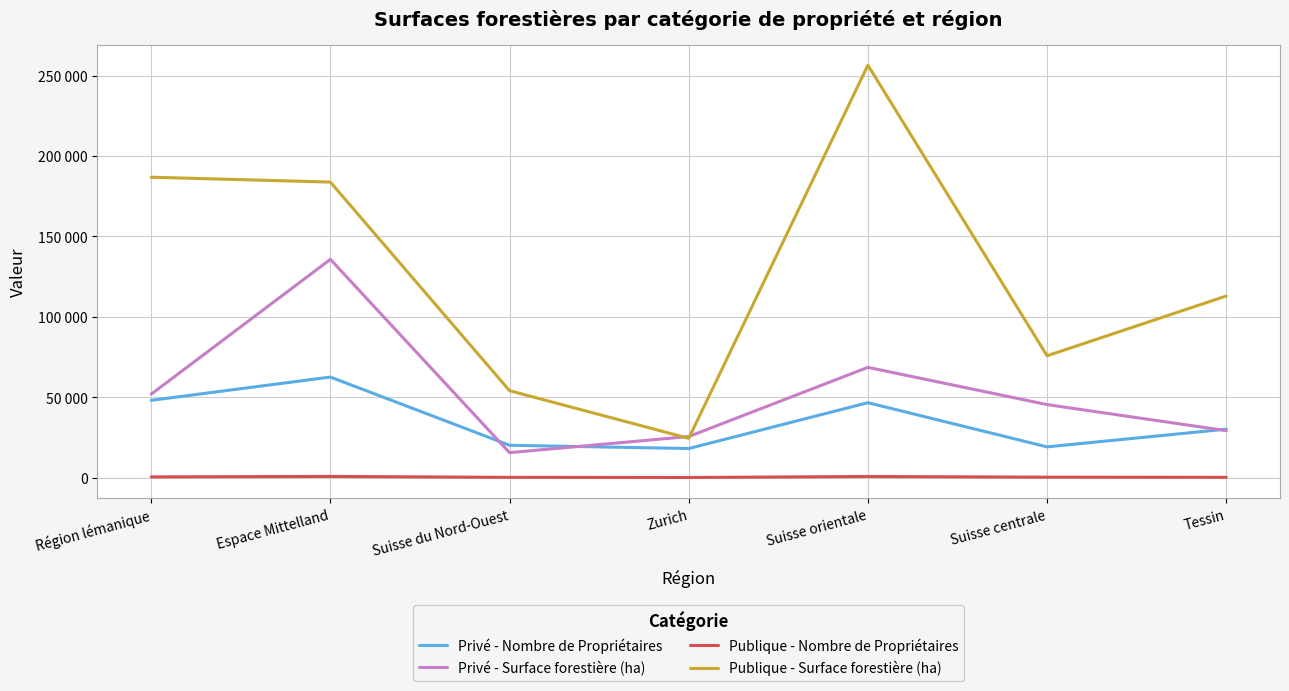

True or false: Privé - Surface forestière (ha) has a value of 92077 at Suisse orientale.

False